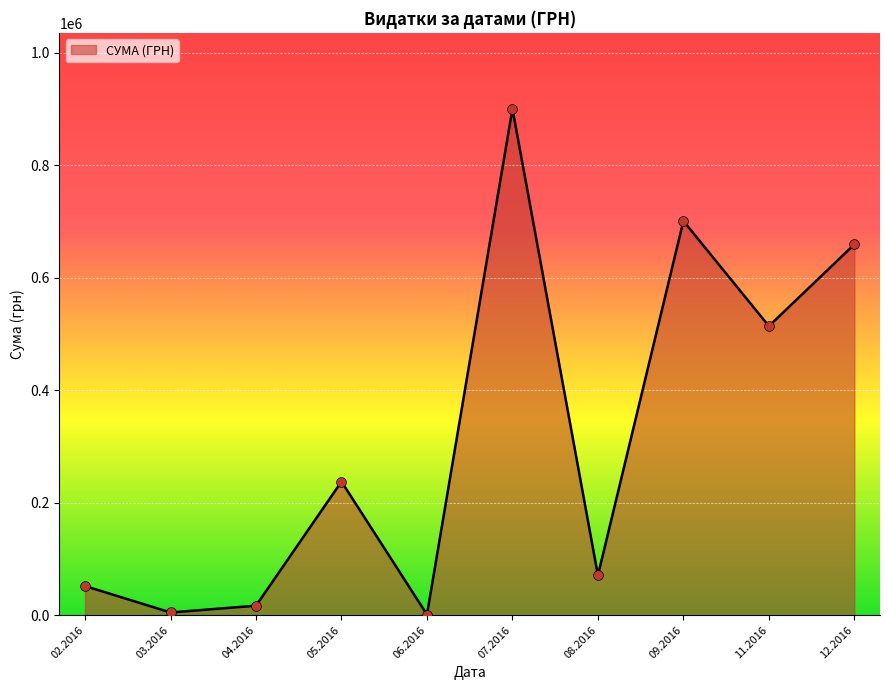

Which has a higher value, 07.2016 or 08.2016?

07.2016